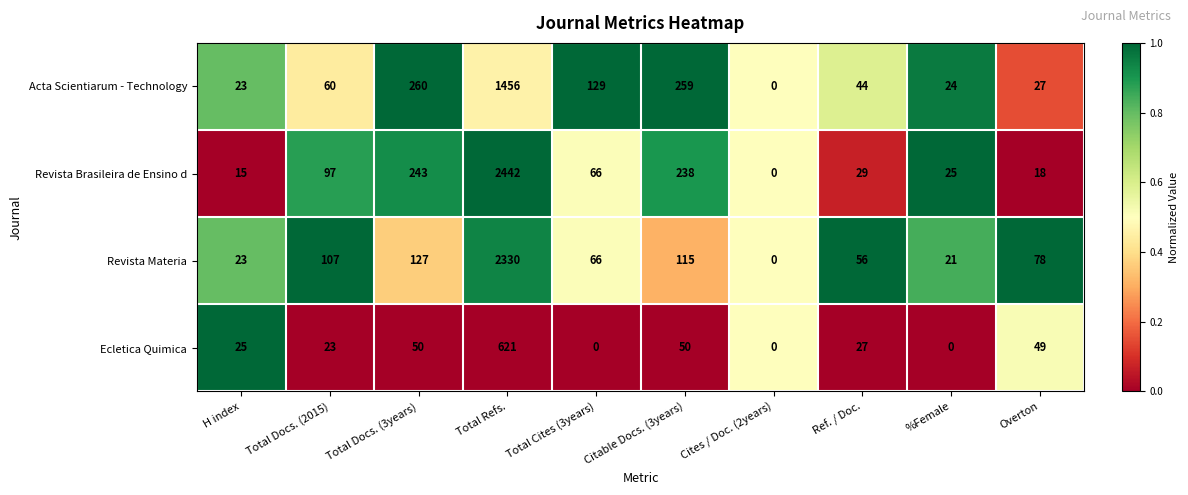

The Ecletica Quimica series shows 297 at Cites / Doc. (2years). True or false?

False